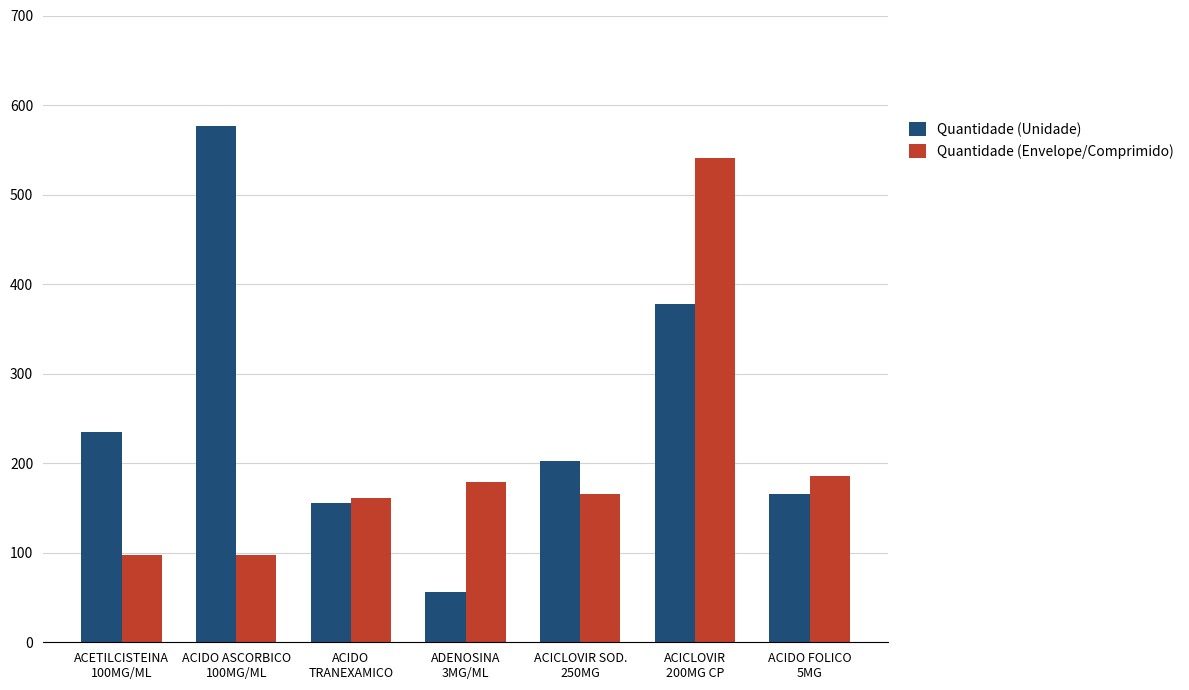

At which category is the sum across all series the highest?

ACICLOVIR
200MG CP